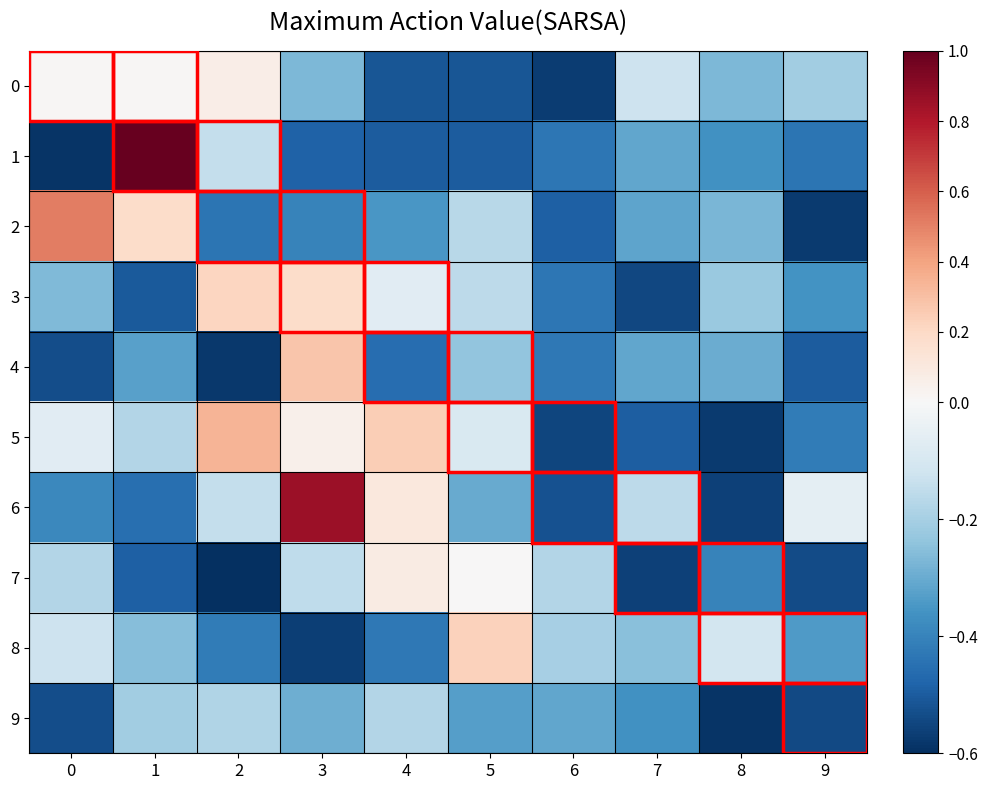

Reading left to right, what are all the values shown in this chart?

0: 0=0.0	1=0.0	2=0.1	3=-0.3	4=-0.5	5=-0.5	6=-0.6	7=-0.1	8=-0.3	9=-0.2
1: 0=-0.6	1=1.0	2=-0.1	3=-0.5	4=-0.5	5=-0.5	6=-0.4	7=-0.3	8=-0.4	9=-0.4
2: 0=0.5	1=0.2	2=-0.4	3=-0.4	4=-0.3	5=-0.2	6=-0.5	7=-0.3	8=-0.3	9=-0.6
3: 0=-0.3	1=-0.5	2=0.2	3=0.2	4=-0.1	5=-0.2	6=-0.4	7=-0.5	8=-0.2	9=-0.4
4: 0=-0.5	1=-0.3	2=-0.6	3=0.3	4=-0.5	5=-0.2	6=-0.4	7=-0.3	8=-0.3	9=-0.5
5: 0=-0.1	1=-0.2	2=0.3	3=0.1	4=0.2	5=-0.1	6=-0.6	7=-0.5	8=-0.6	9=-0.4
6: 0=-0.4	1=-0.5	2=-0.1	3=0.9	4=0.1	5=-0.3	6=-0.5	7=-0.2	8=-0.6	9=-0.1
7: 0=-0.2	1=-0.5	2=-0.6	3=-0.2	4=0.1	5=0.0	6=-0.2	7=-0.6	8=-0.4	9=-0.5
8: 0=-0.1	1=-0.3	2=-0.4	3=-0.6	4=-0.4	5=0.2	6=-0.2	7=-0.2	8=-0.1	9=-0.3
9: 0=-0.5	1=-0.2	2=-0.2	3=-0.3	4=-0.2	5=-0.3	6=-0.3	7=-0.4	8=-0.6	9=-0.5